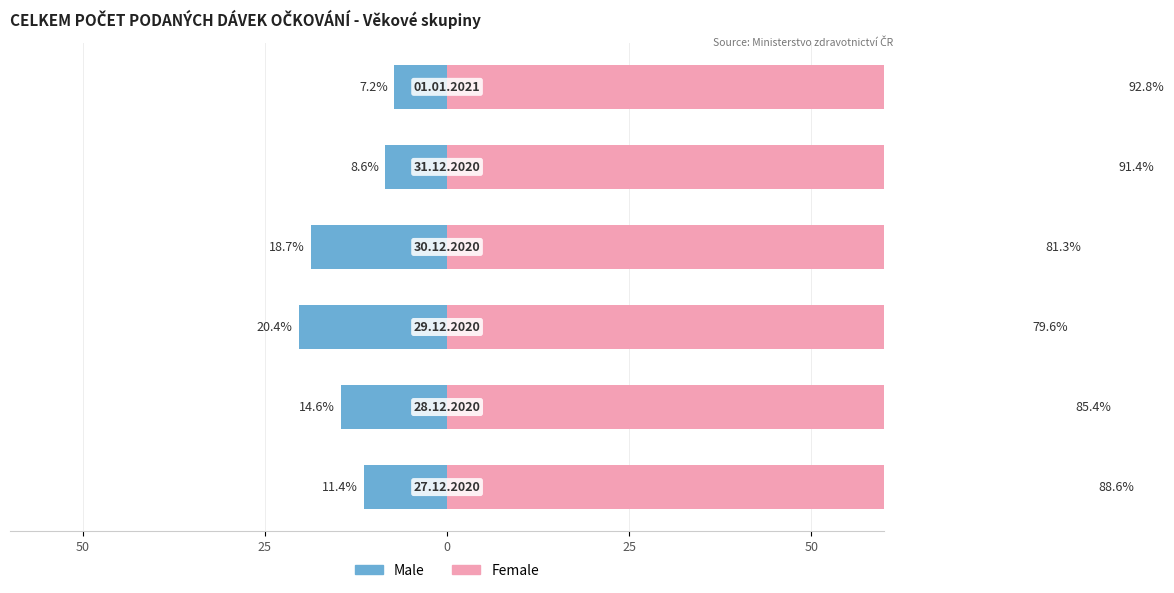

The value of Male at 5 is -11.6. True or false?

False